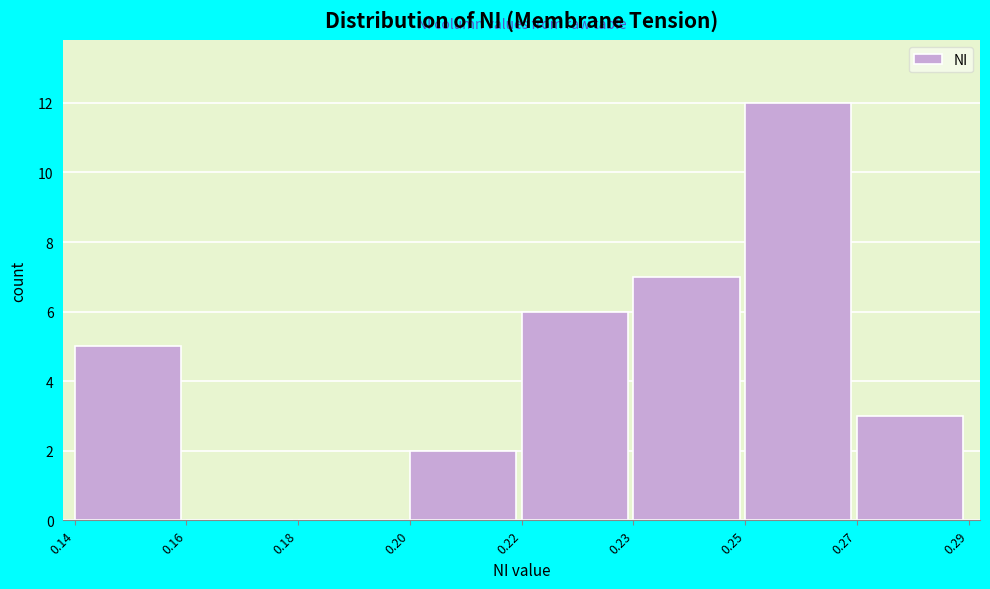

Reading left to right, what are all the values shown in this chart?

0.14=5	0.16=0	0.18=0	0.20=2	0.22=6	0.23=7	0.25=12	0.27=3